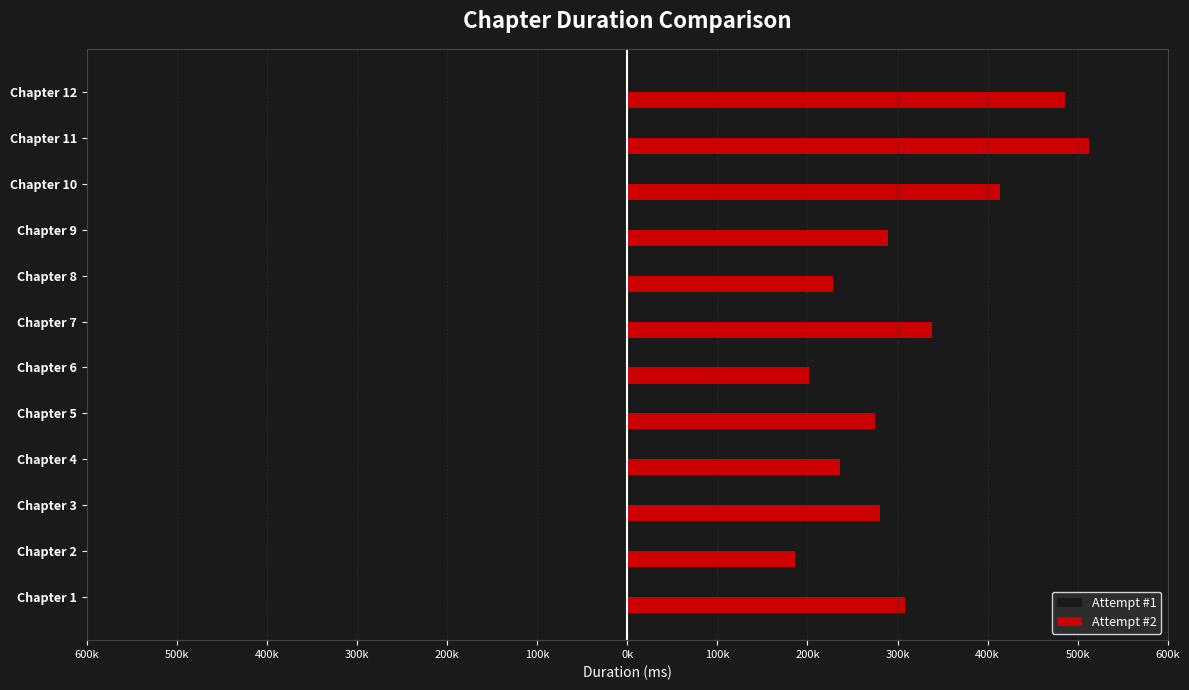

What is the difference between the maximum and minimum values in the Attempt #2 series?

326186